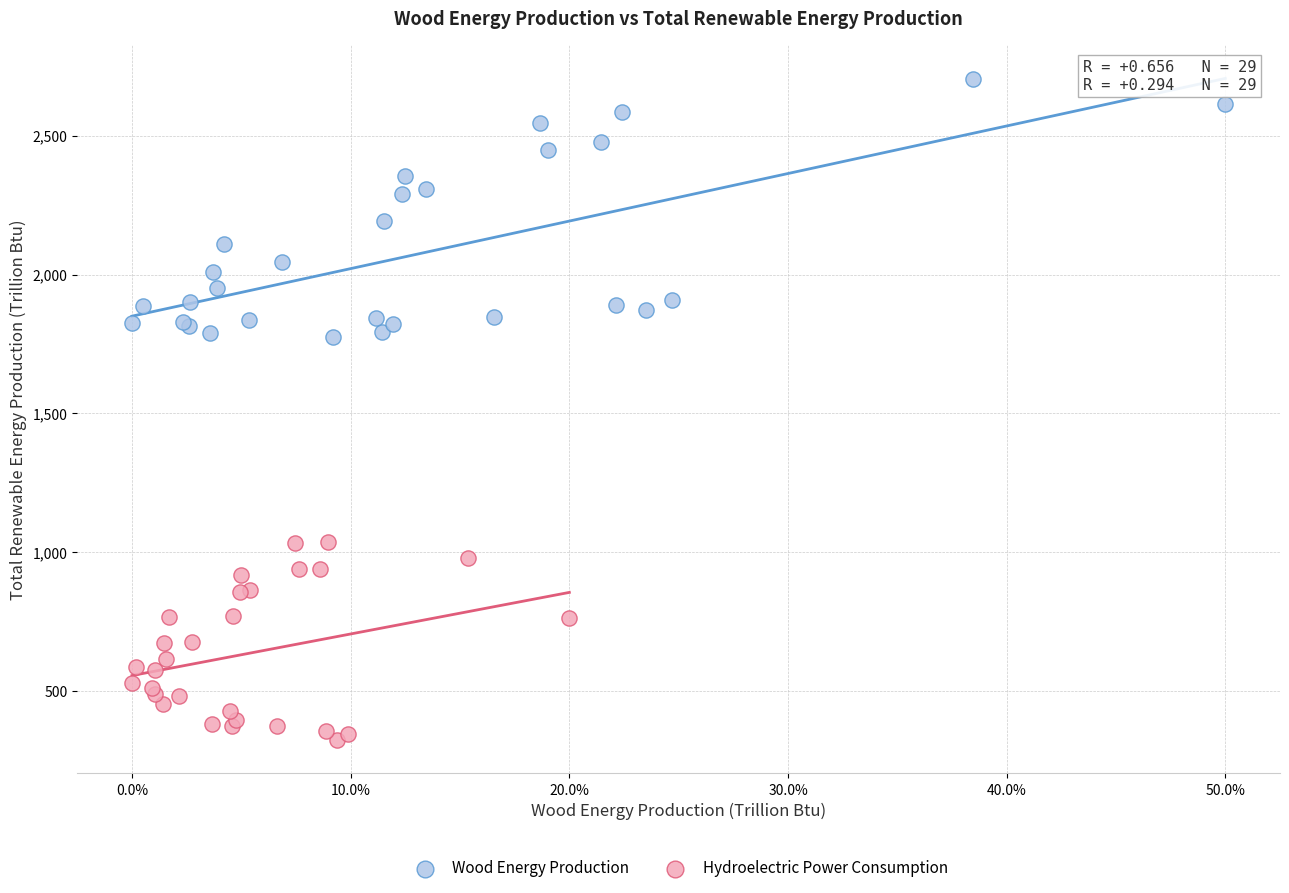

Which series contains the lowest Y value?

Hydroelectric Power Consumption